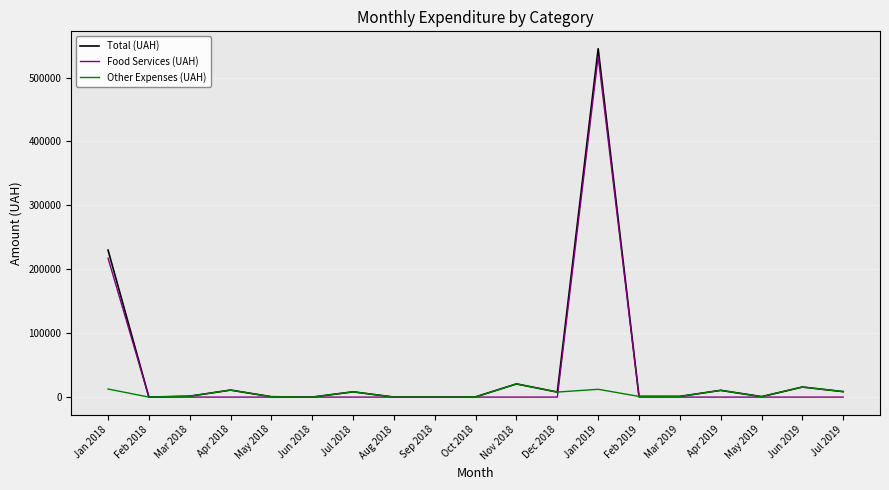

What is the total value across all series at Feb 2019?

2103.8